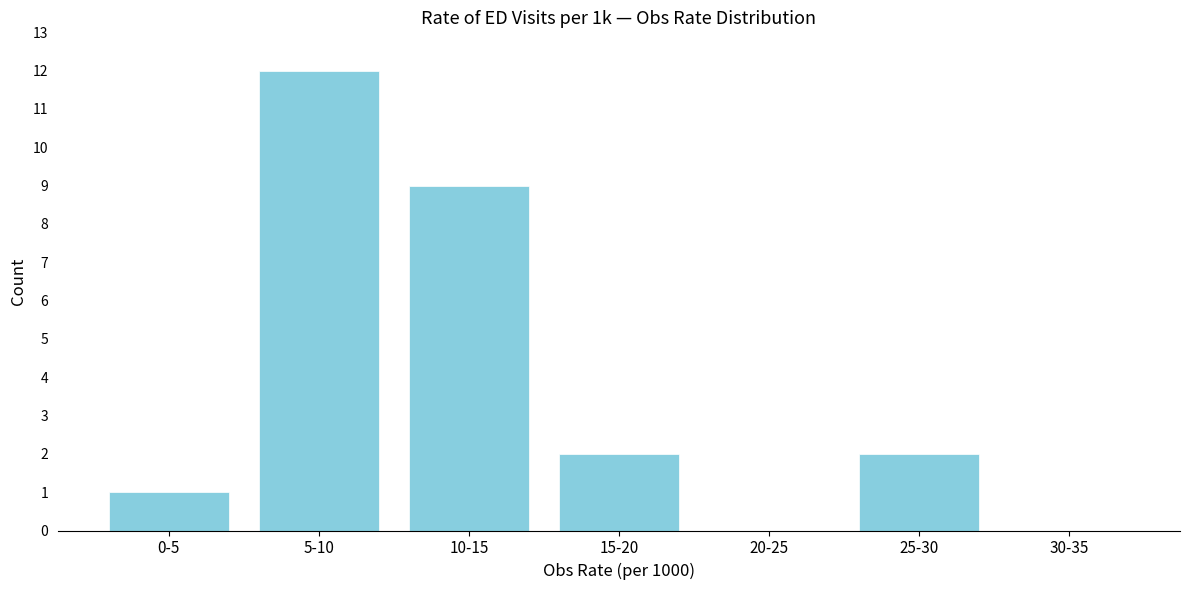

Reading right to left, extract all data points from this chart.

30-35=0	25-30=2	20-25=0	15-20=2	10-15=9	5-10=12	0-5=1